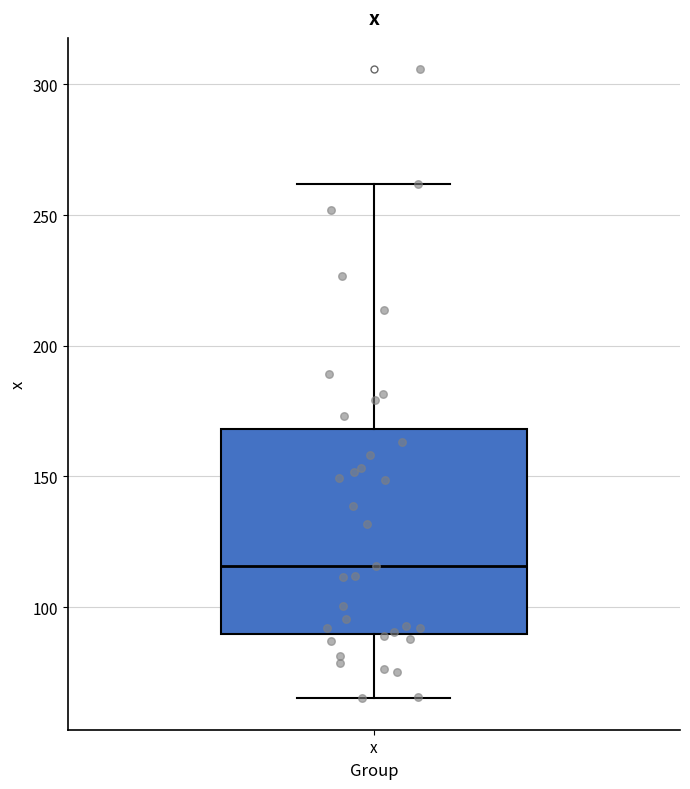

Read this box plot against the y-axis: the position of the median line, the range covered by the box, and the ends of both whiskers. The values are not printed on the chart, so give them approximately, as read against the axis.

median 115, box 90 to 170, whiskers 65 to 260